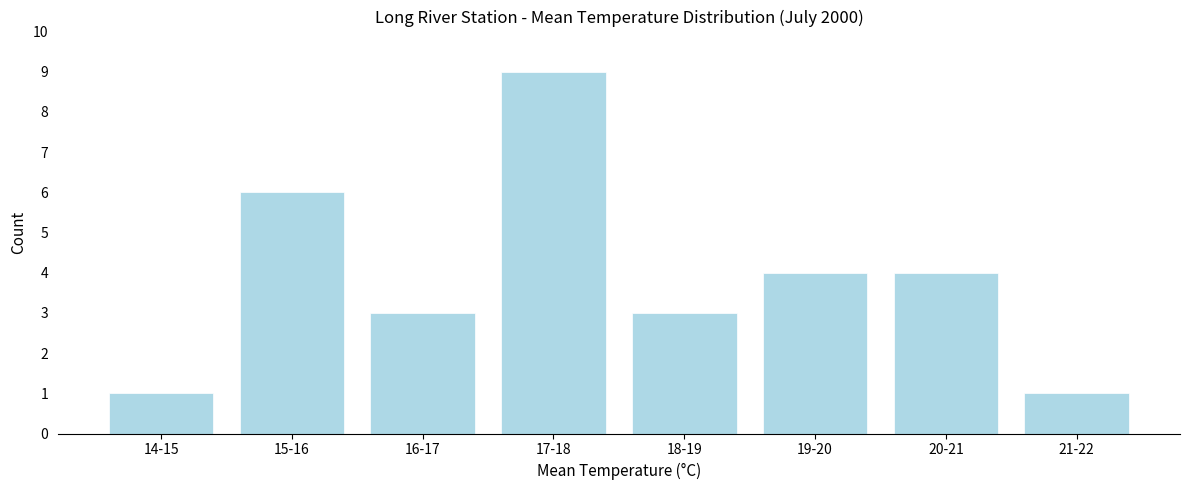

Reading right to left, transcribe all the data shown in this chart.

21-22=1	20-21=4	19-20=4	18-19=3	17-18=9	16-17=3	15-16=6	14-15=1